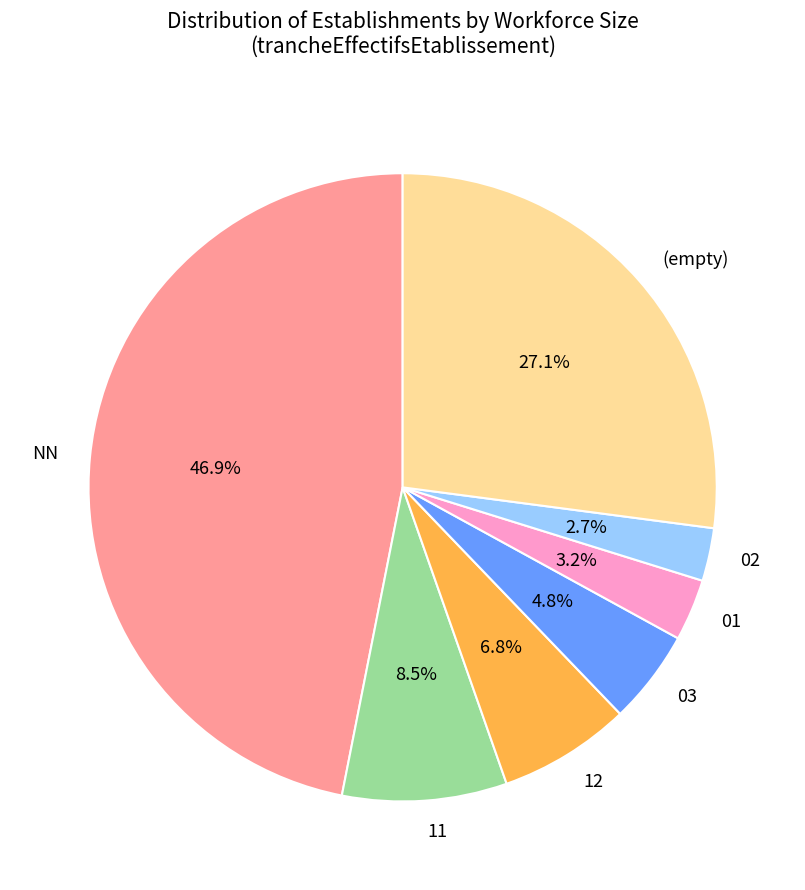

How many slices are in this pie chart?

7